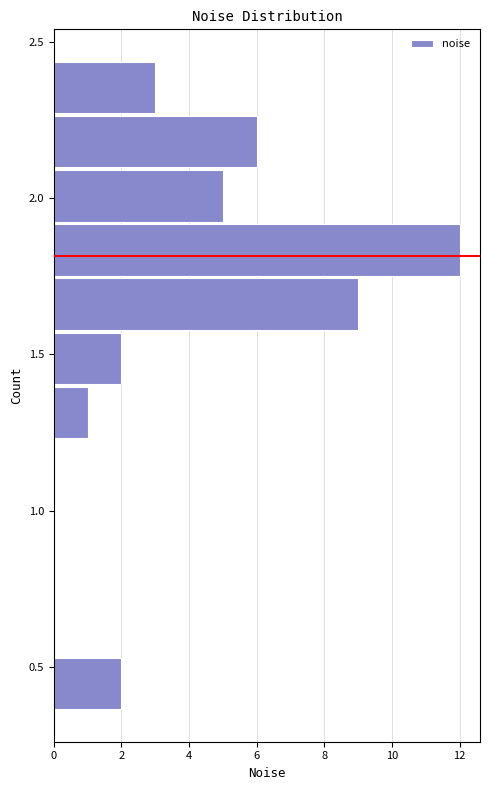

Around what value on the y-axis is the longest bar? Give the approximate position of its centre, as read against the axis.

1.85